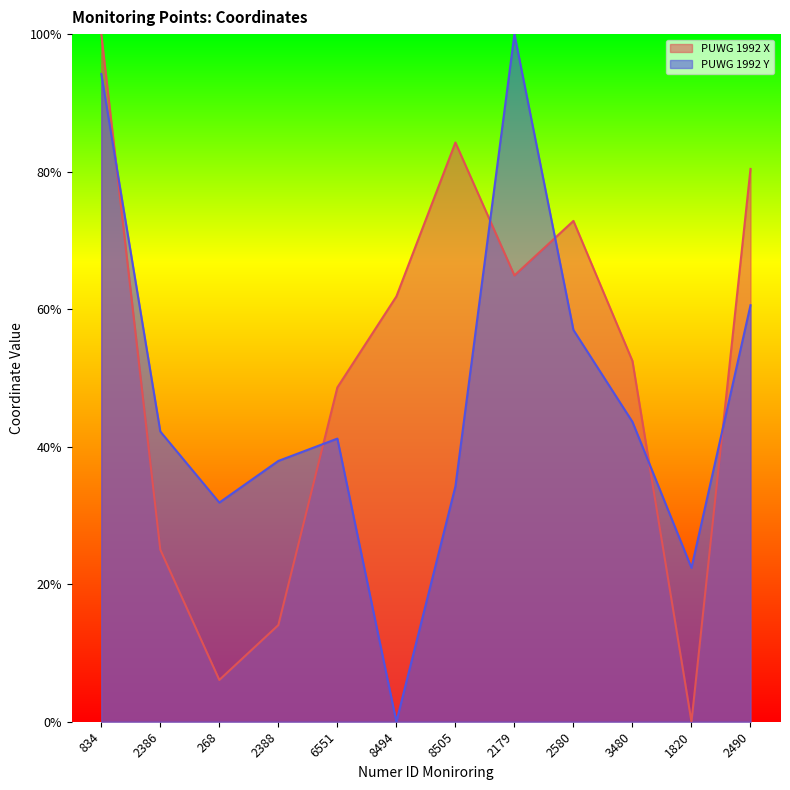

What position from the right is 2388?

9